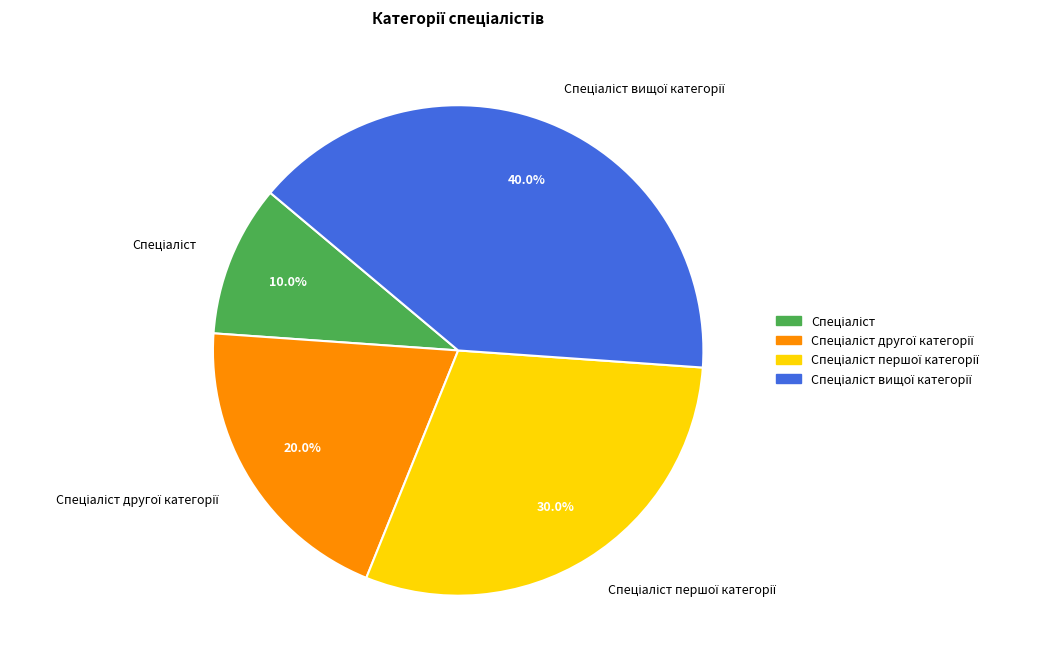

How many slices are in this pie chart?

4